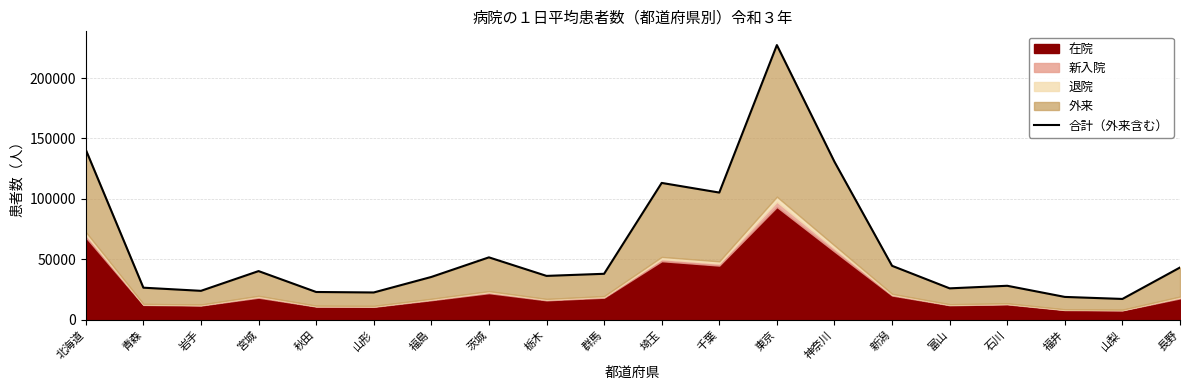

List the labels in order of value, largest first.

東京, 北海道, 神奈川, 埼玉, 千葉, 茨城, 新潟, 長野, 宮城, 群馬, 栃木, 福島, 石川, 青森, 富山, 岩手, 秋田, 山形, 福井, 山梨